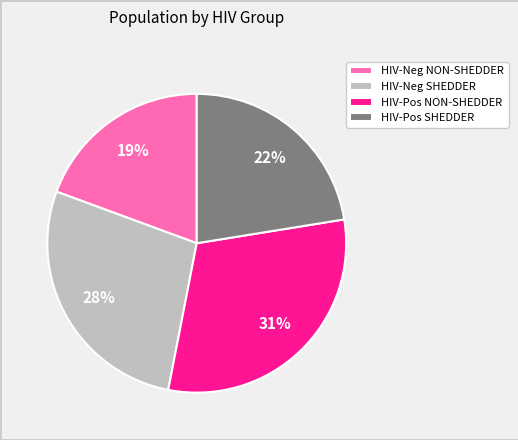

How many slices are in this pie chart?

4